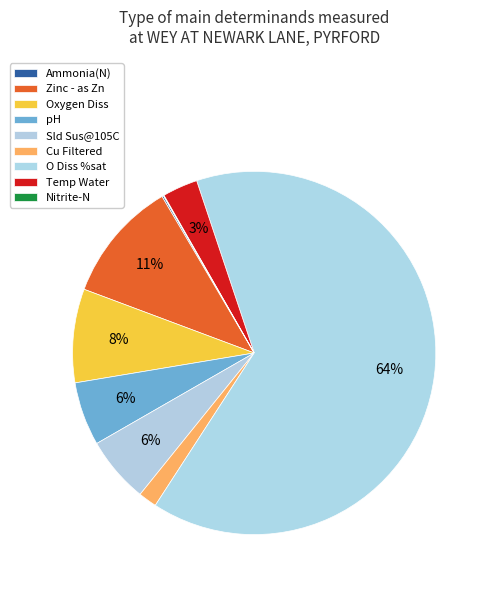

What portion of the pie excludes Sld Sus@105C?

94.1%